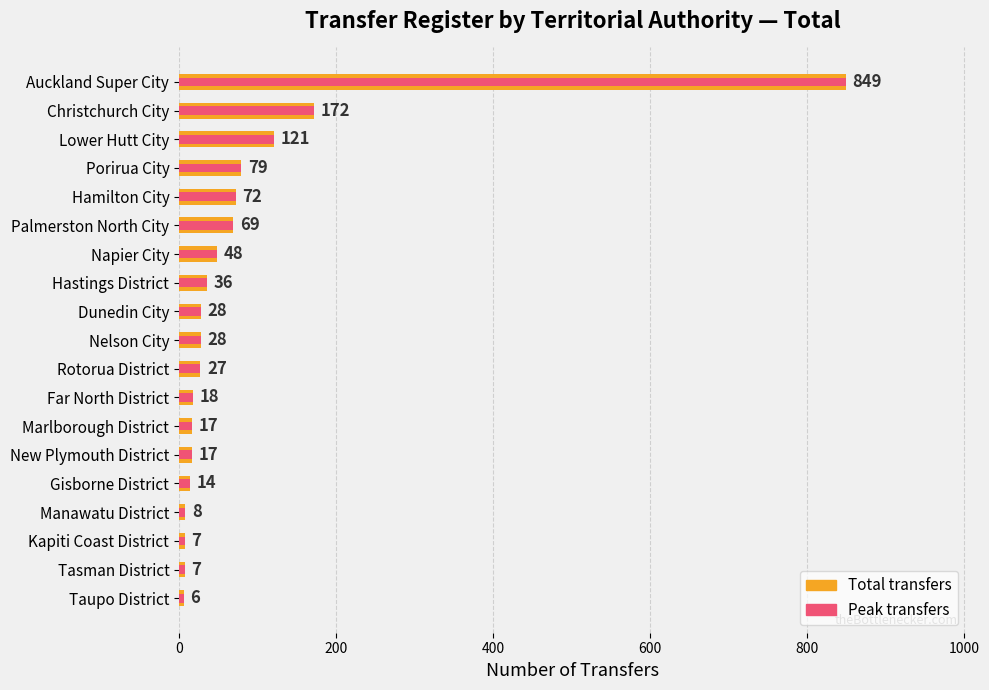

Reading right to left, transcribe all the data shown in this chart.

Total transfers: 6	7	7	8	14	17	17	18	27	28	28	36	48	69	72	79	121	172	849
Peak transfers: 6	7	7	8	14	17	17	18	27	28	28	36	48	69	72	79	121	172	849